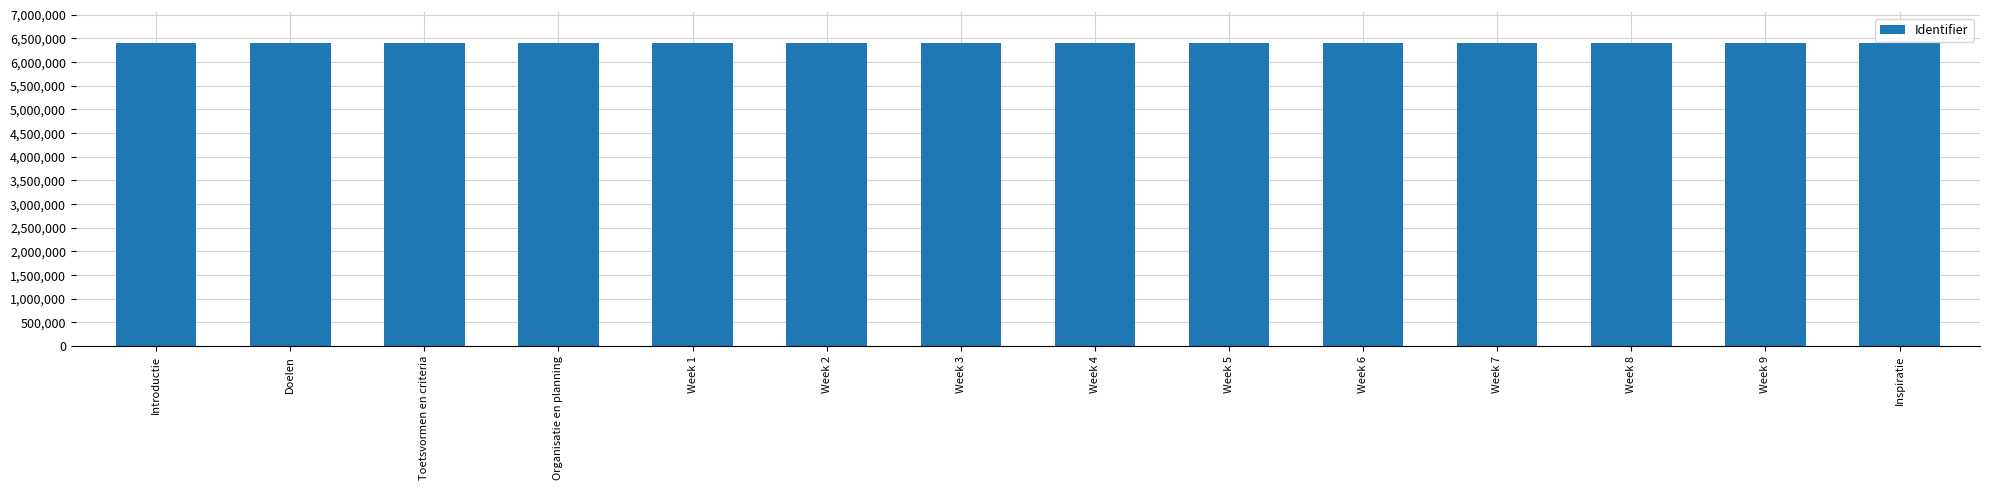

What is the minimum value shown in the chart?

6405899